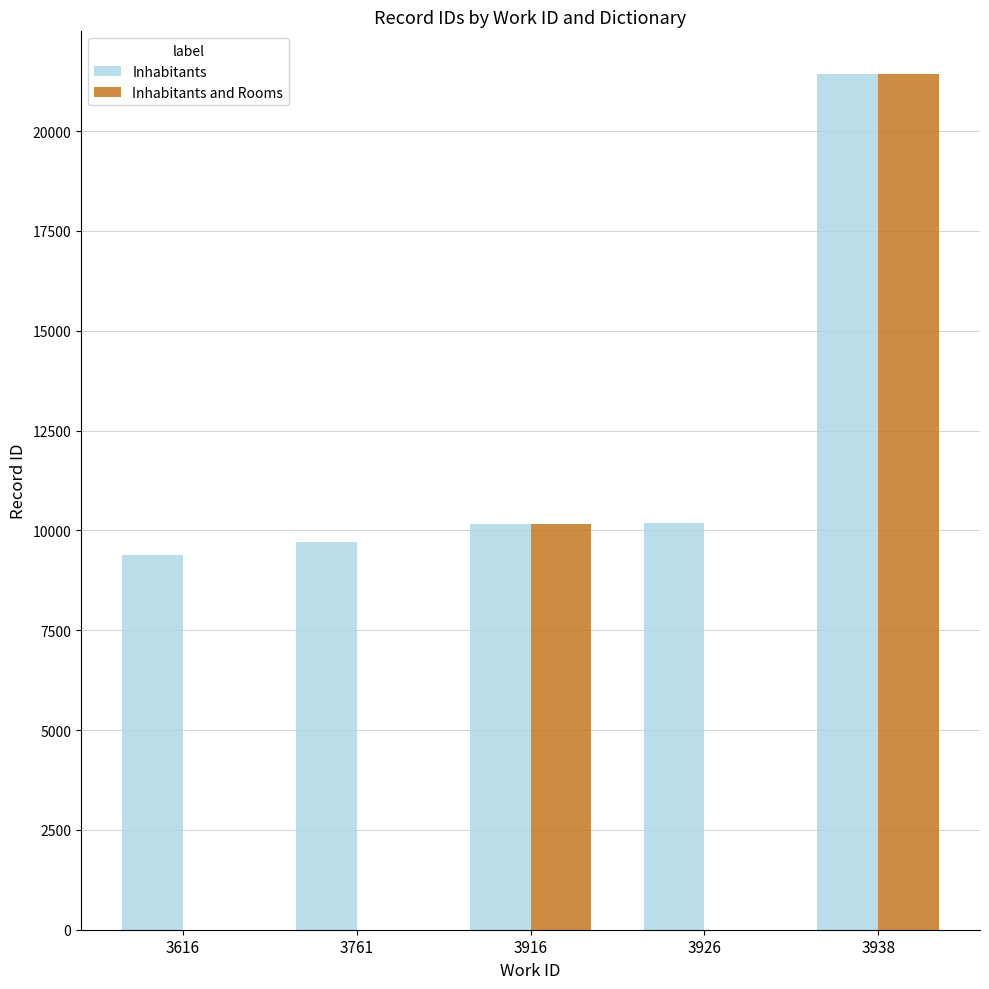

Is it true that Inhabitants equals 17365 at 3761?

False